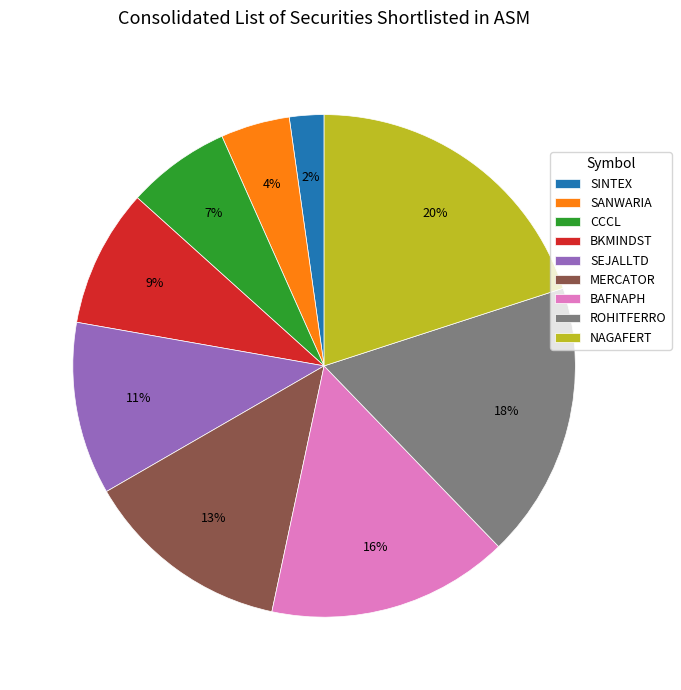

How many slices are in this pie chart?

9